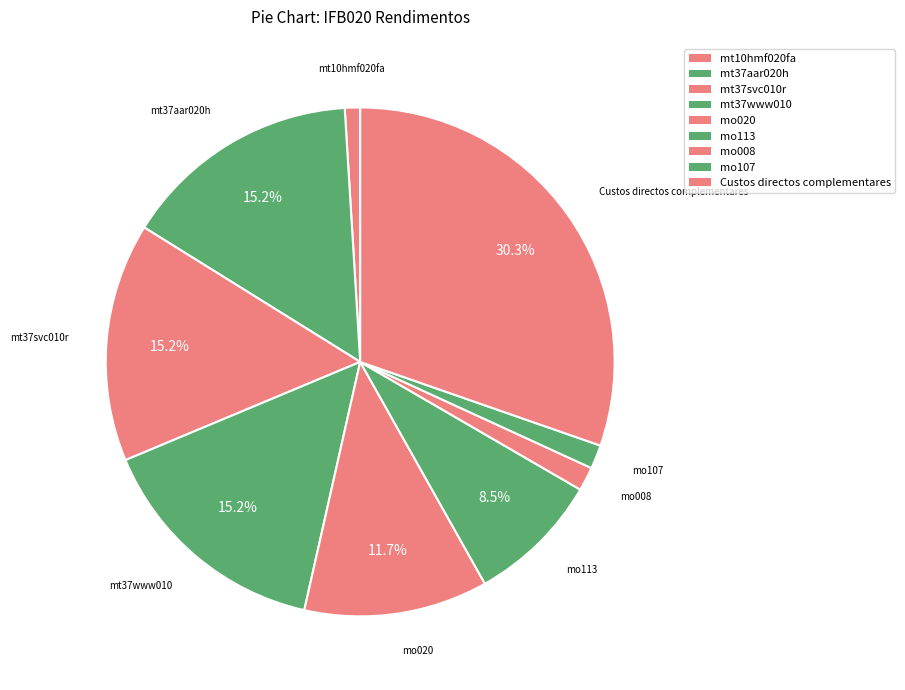

What percentage is the mt37aar020h slice, to the nearest percent?

15%